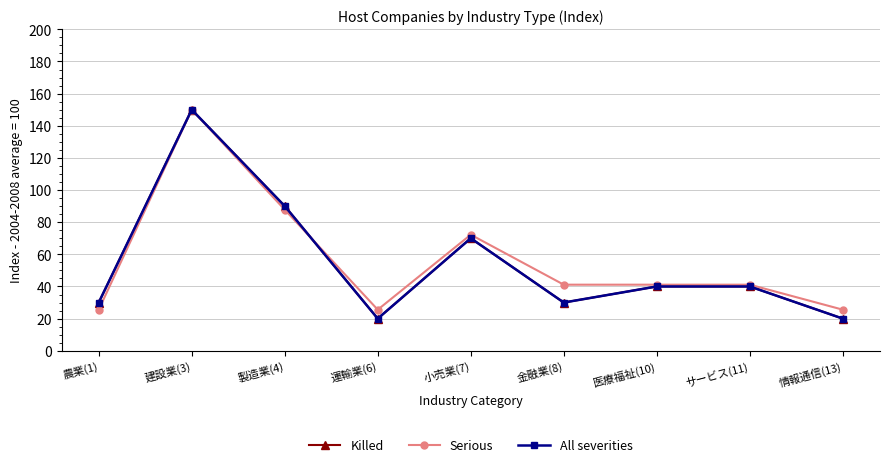

Is this an area chart (filled region under the line)?

No